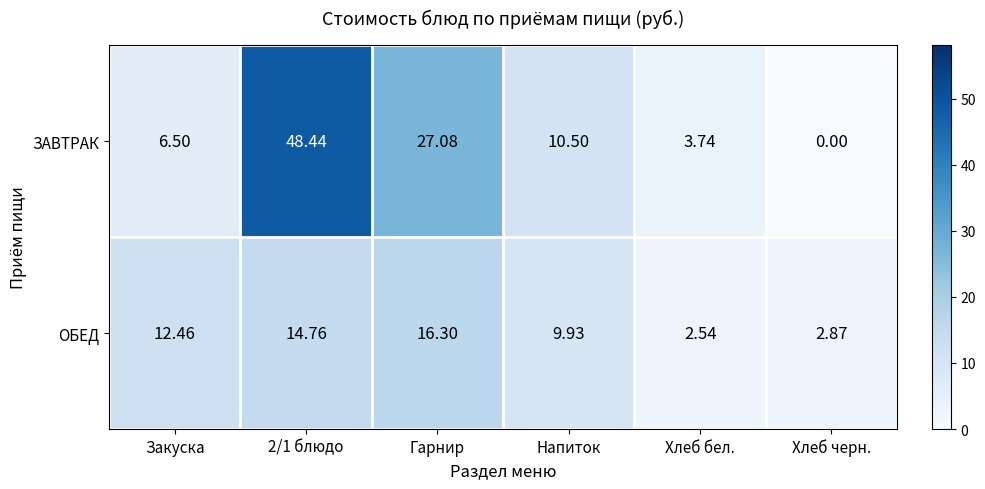

At which label does ОБЕД first exceed 12?

Закуска